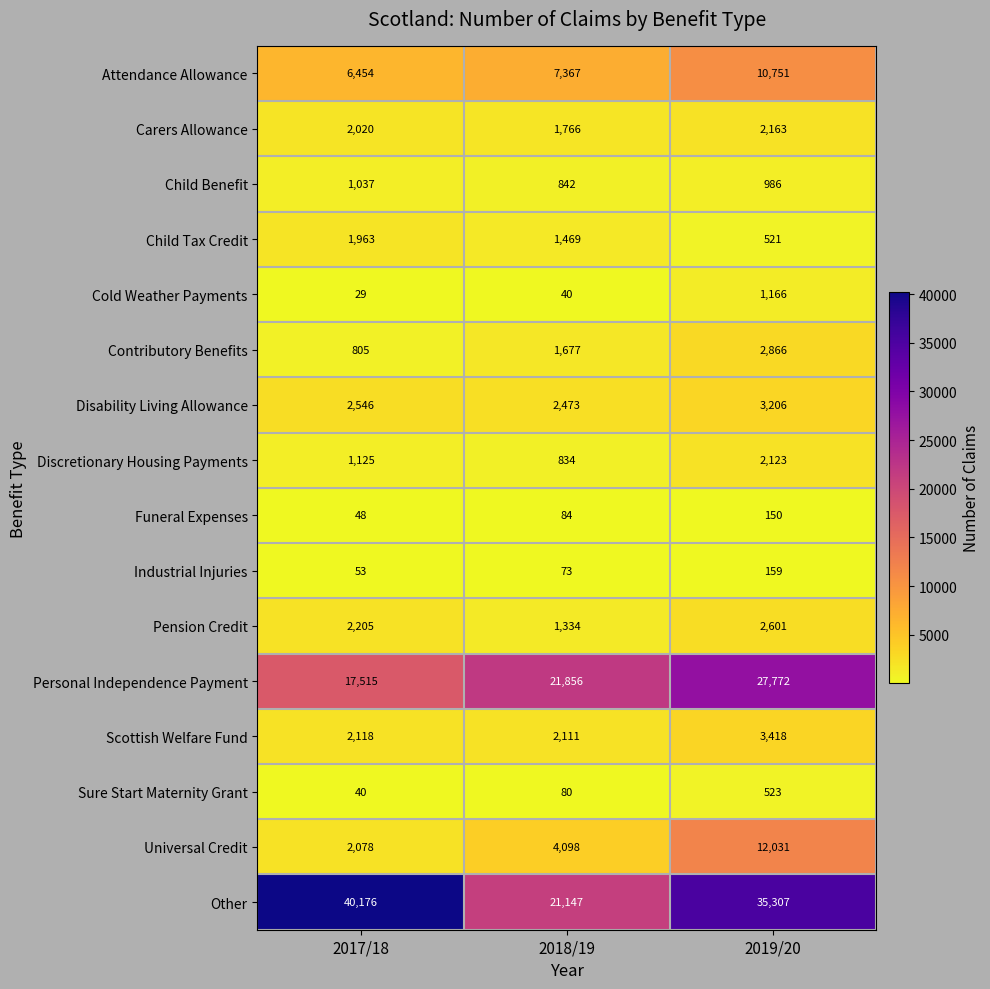

What is the difference between the highest and lowest values at 2017/18?

40147